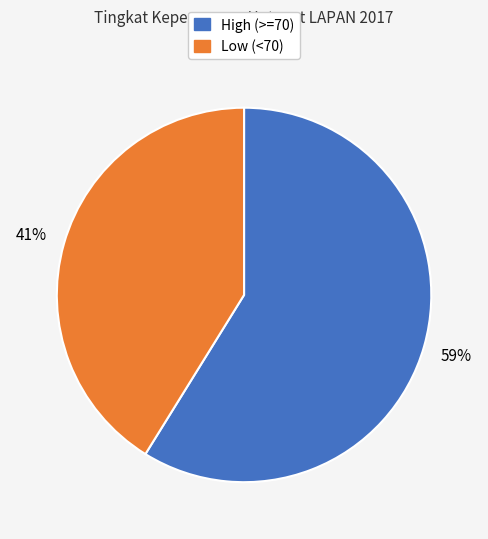

Does High (>=70) represent more than half of the total?

Yes